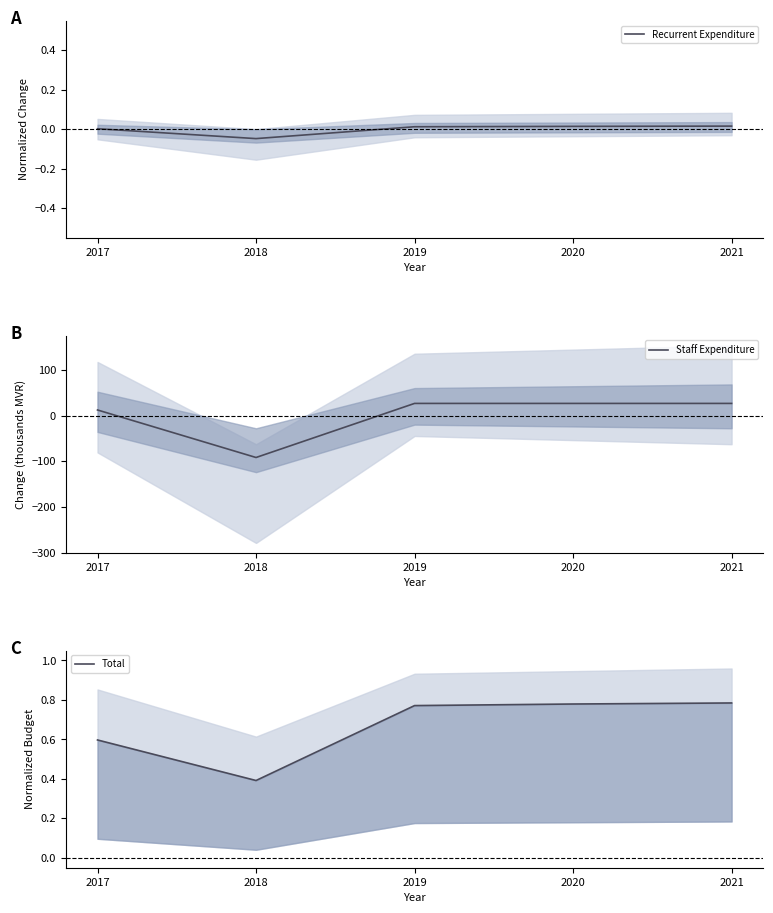

Reading left to right, extract all data points from this chart.

Recurrent Expenditure: 0.0	-0.0	0.0	0.0	0.0
Staff Expenditure: 12.2	-91.8	26.5	26.5	26.5
Total: 0.6	0.4	0.8	0.8	0.8